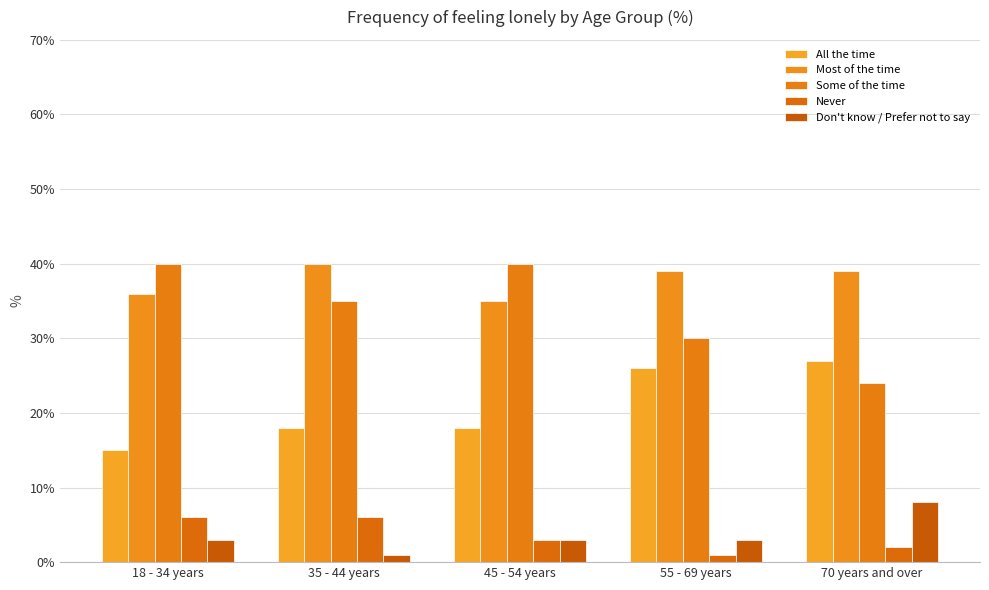

Rank the series by their maximum value, from lowest to highest.

Never, Don't know / Prefer not to say, All the time, Most of the time, Some of the time